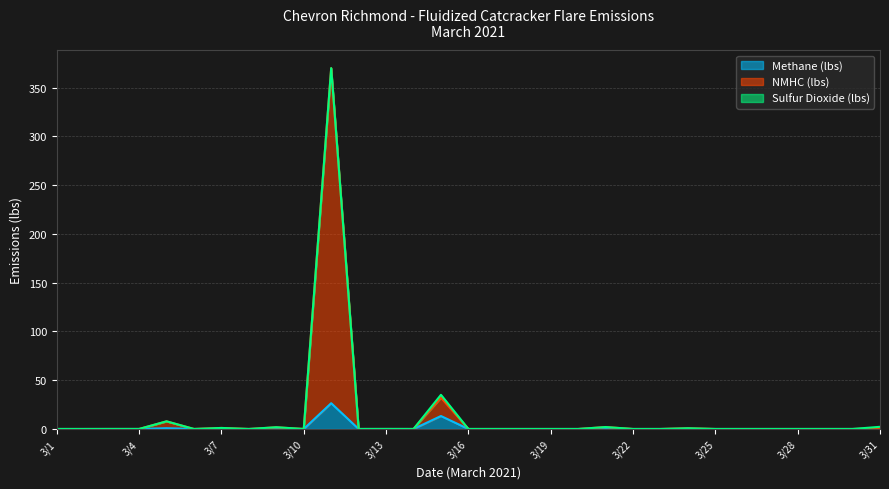

At how many categories does at least one series exceed 139?

1